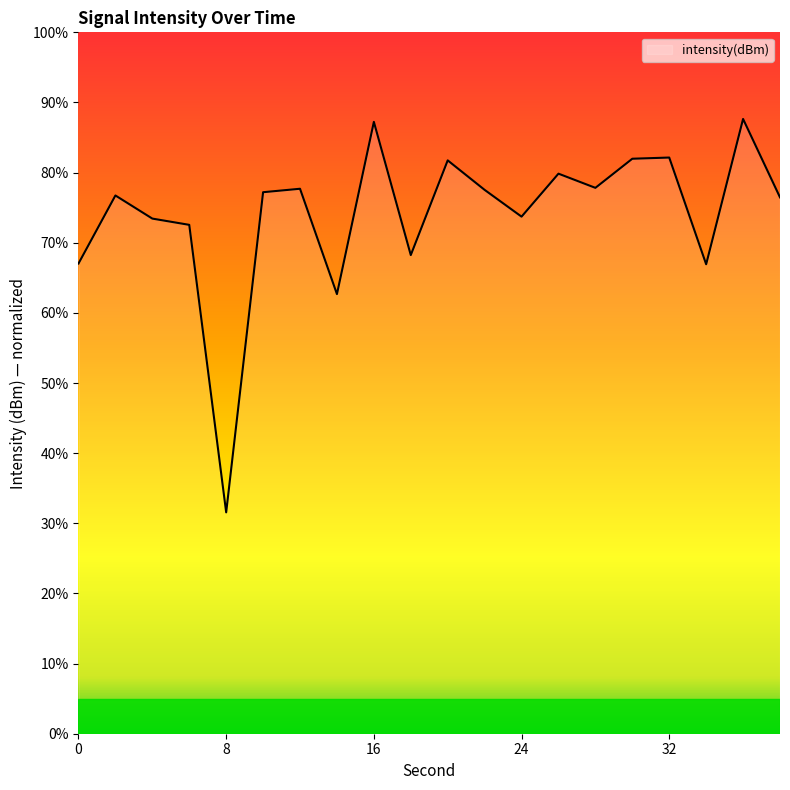

What is the maximum value shown in the chart?

87.6